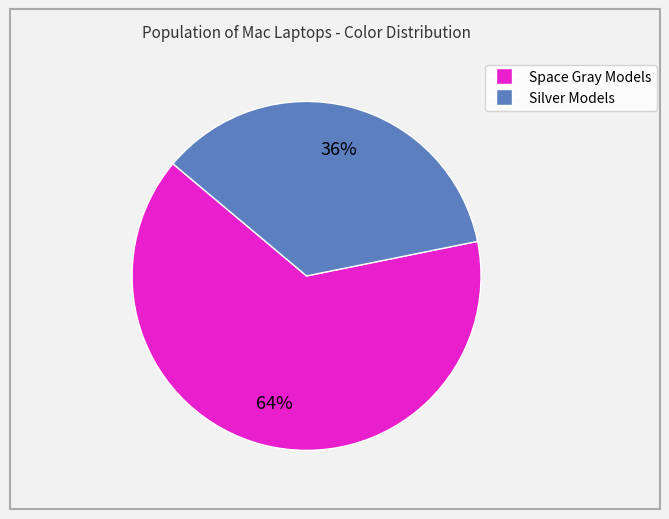

Does any single category account for the majority?

Yes